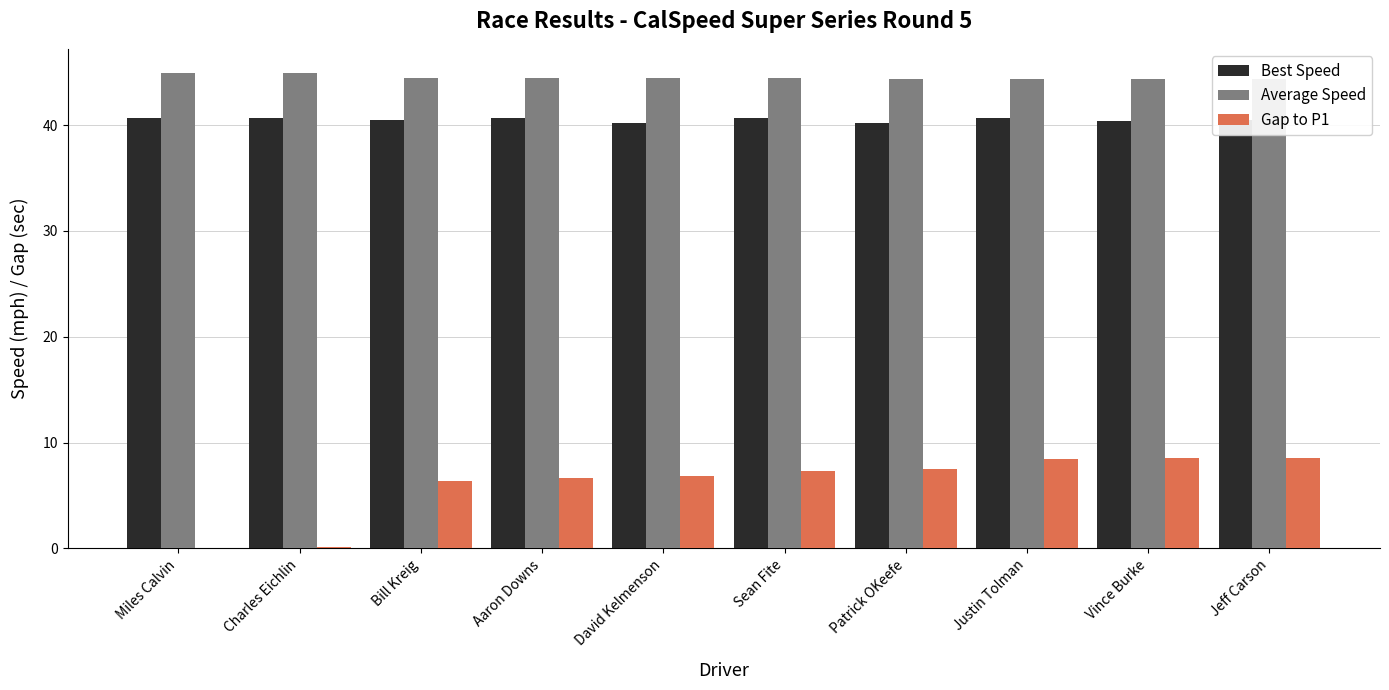

Does the chart contain any negative values?

No